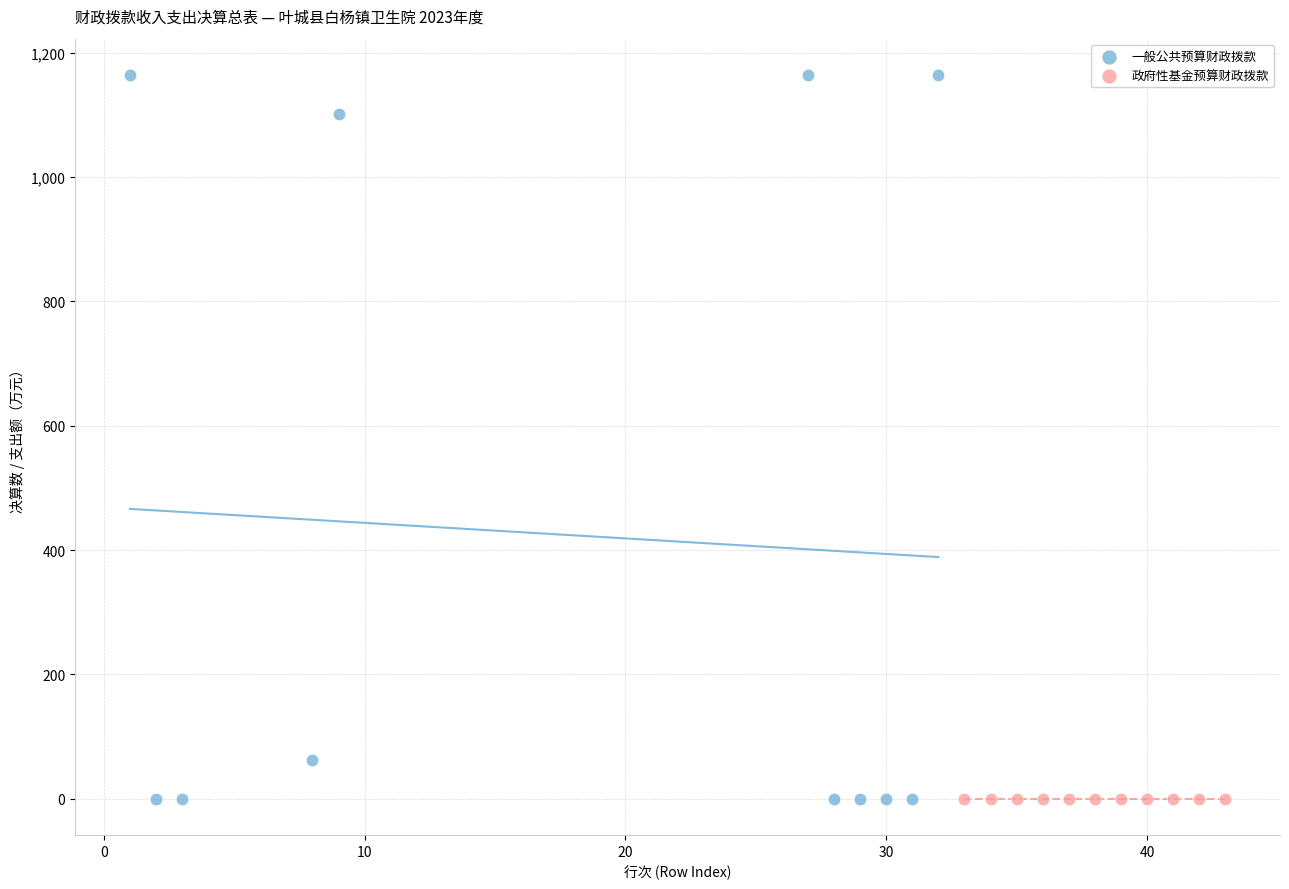

Which series contains the highest Y value?

一般公共预算财政拨款